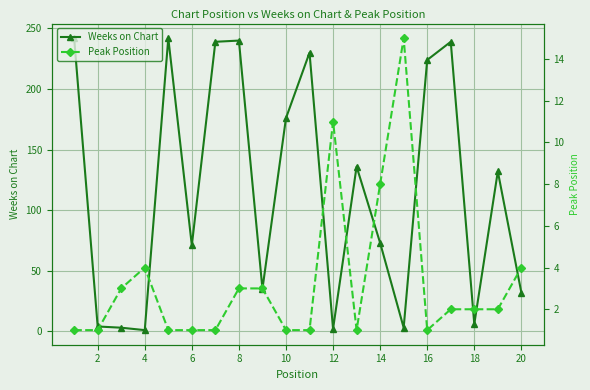

Rank the series by their average value, from highest to lowest.

Weeks on Chart, Peak Position